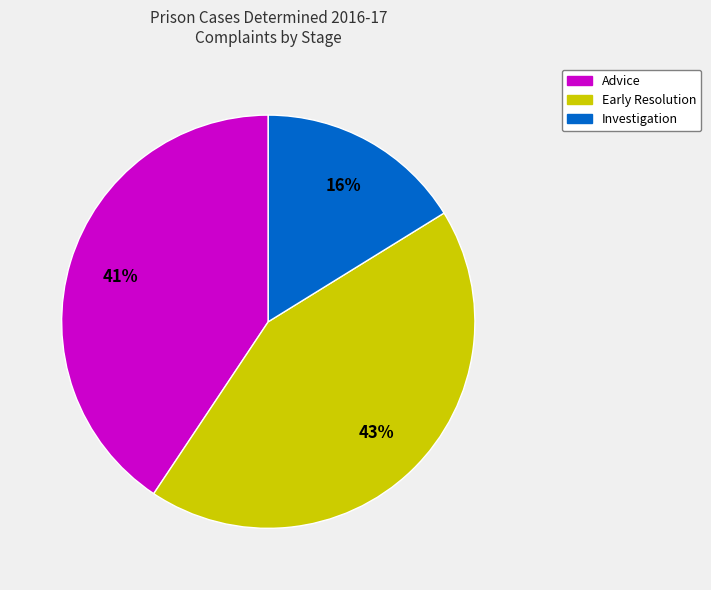

Do Advice and Early Resolution together represent more than half of the pie?

Yes